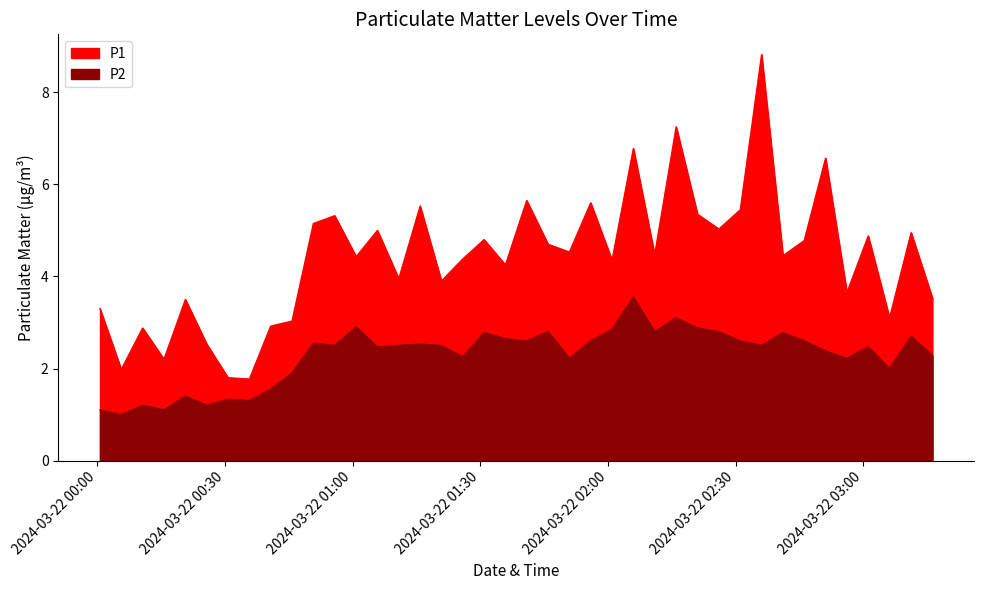

What is the sum of all P1 values?

176.5